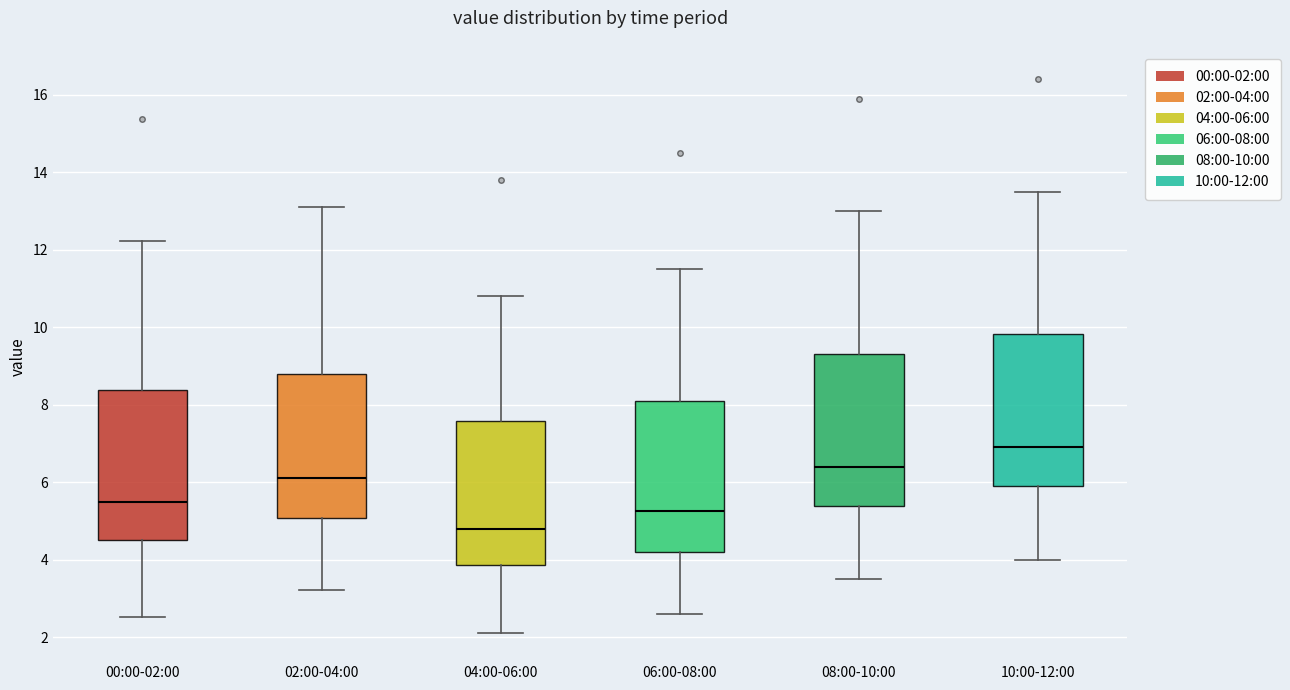

Reading left to right, transcribe this box plot: for each box, give where its median line is, the range the box spans, and where its two whiskers end, as read against the y-axis. The values are not printed on the chart, so give them approximately, as read against the axis.

00:00-02:00: median 5.6, box 4.6 to 8.4, whiskers 2.6 to 12.2
02:00-04:00: median 6.2, box 5.0 to 8.8, whiskers 3.2 to 13.2
04:00-06:00: median 4.8, box 3.8 to 7.6, whiskers 2.2 to 10.8
06:00-08:00: median 5.2, box 4.2 to 8.2, whiskers 2.6 to 11.6
08:00-10:00: median 6.4, box 5.4 to 9.4, whiskers 3.6 to 13.0
10:00-12:00: median 7.0, box 6.0 to 9.8, whiskers 4.0 to 13.6